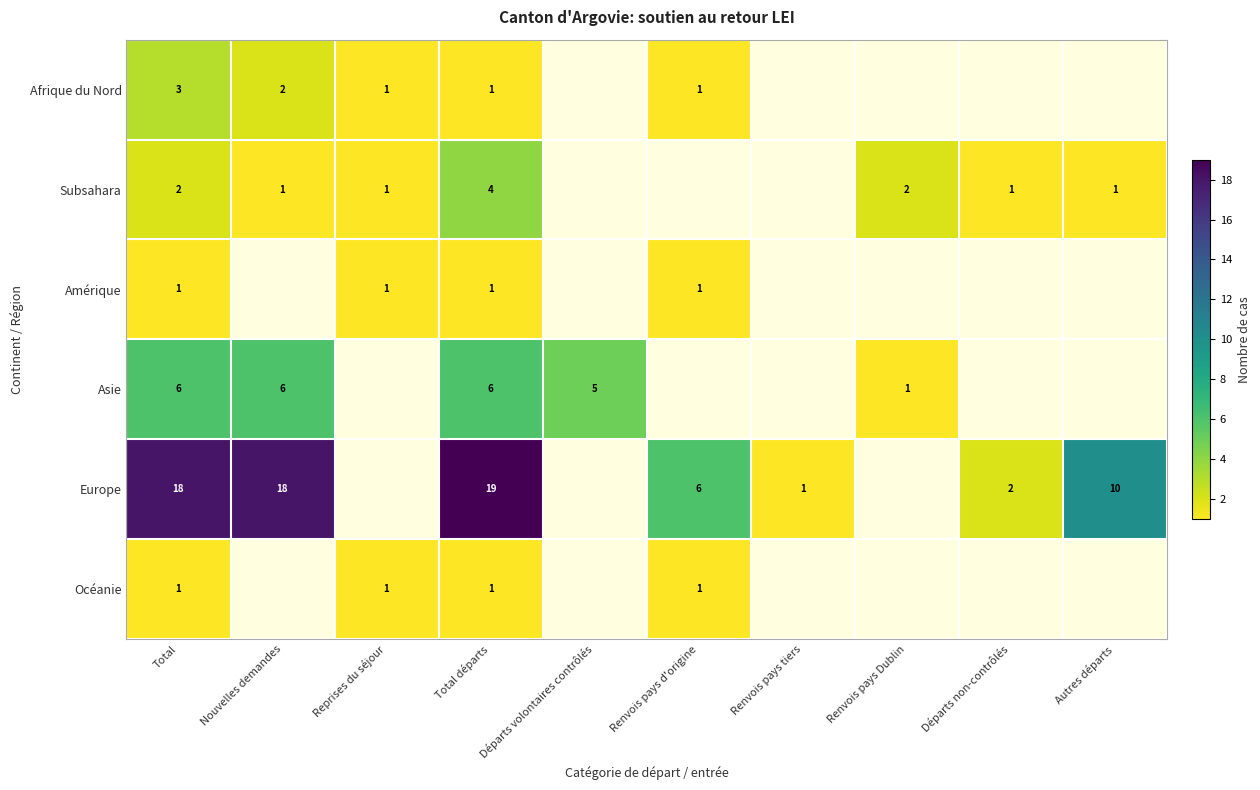

What is the spread (max minus min) of values at Total départs?

18